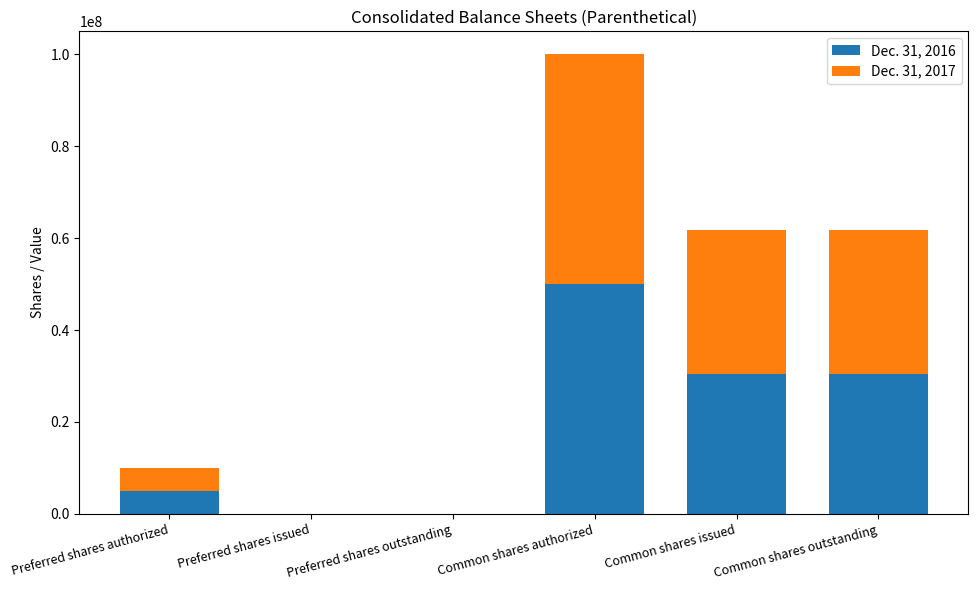

Which category has the highest value in the Dec. 31, 2016 series?

Common shares authorized